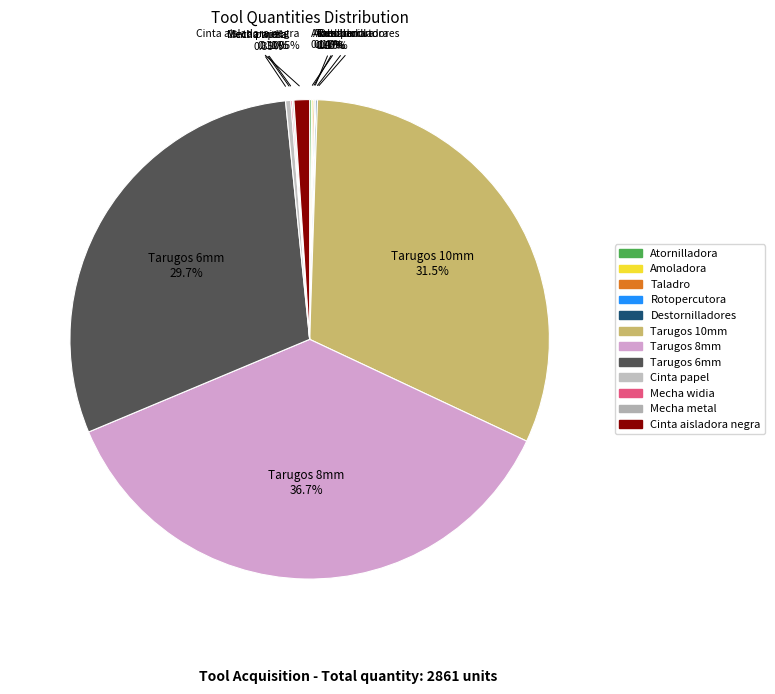

Does any single category account for the majority?

No